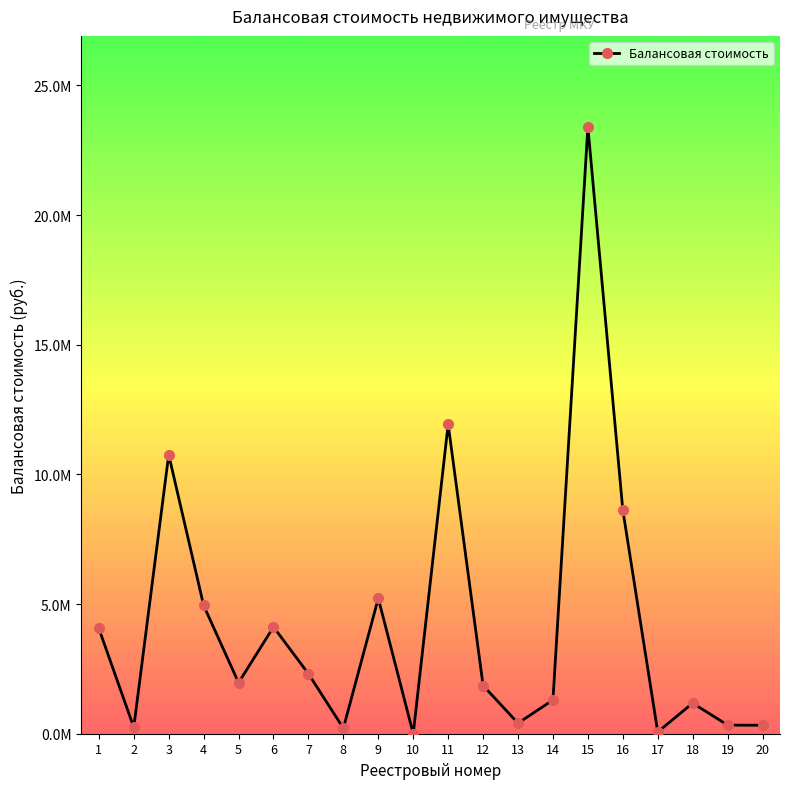

Reading left to right, extract all data points from this chart.

4060848	244518	10761651	4947781	1967401	4118336	2312844	212010	5220910	1	11936549	1859150	405986	1302086	23402761	8627746	66857	1179835	332680	326346